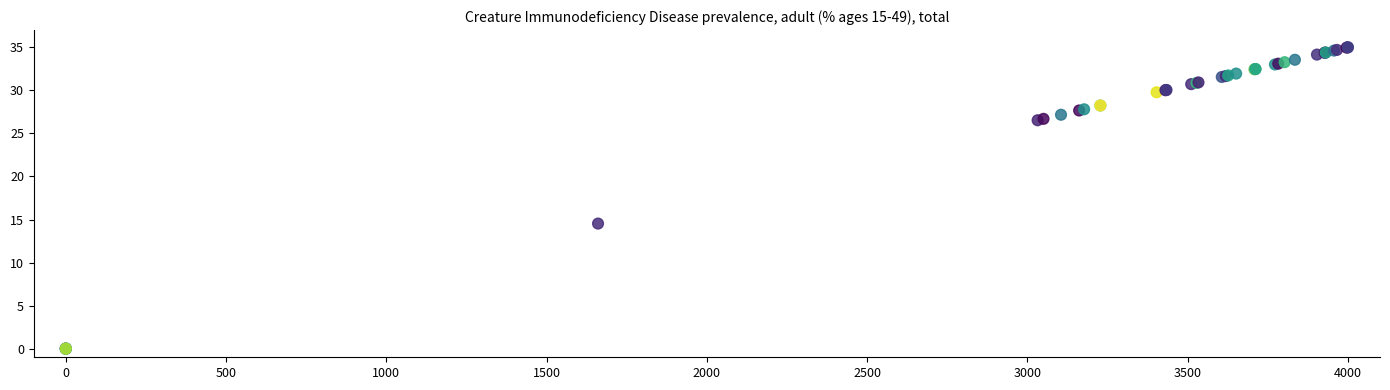

What Y value in the scatter plot is closest to 17?

14.5